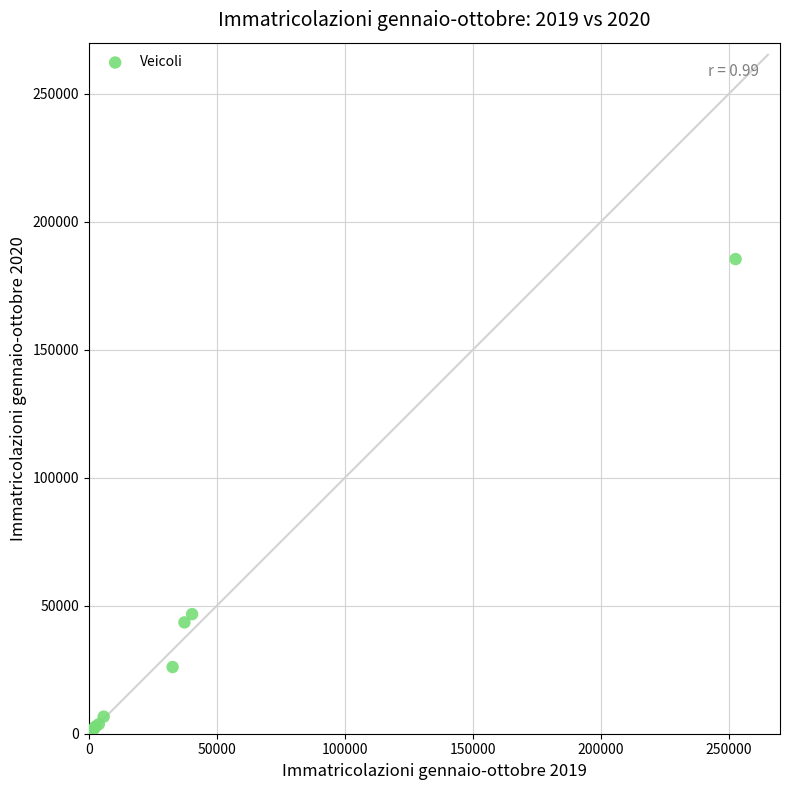

What Y value in the scatter plot is closest to 92723?

46728